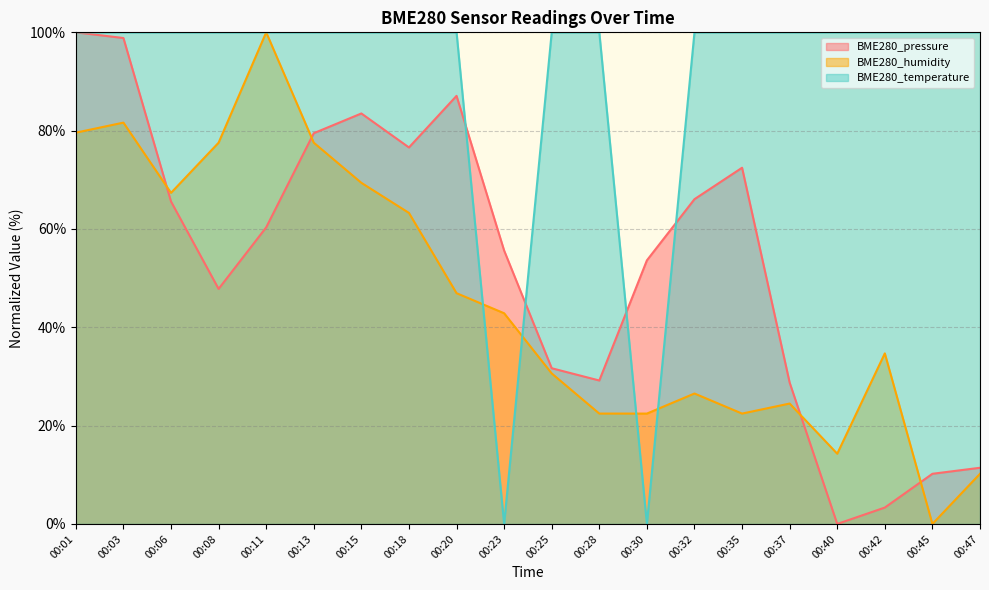

How many values in BME280_humidity are above zero?

19